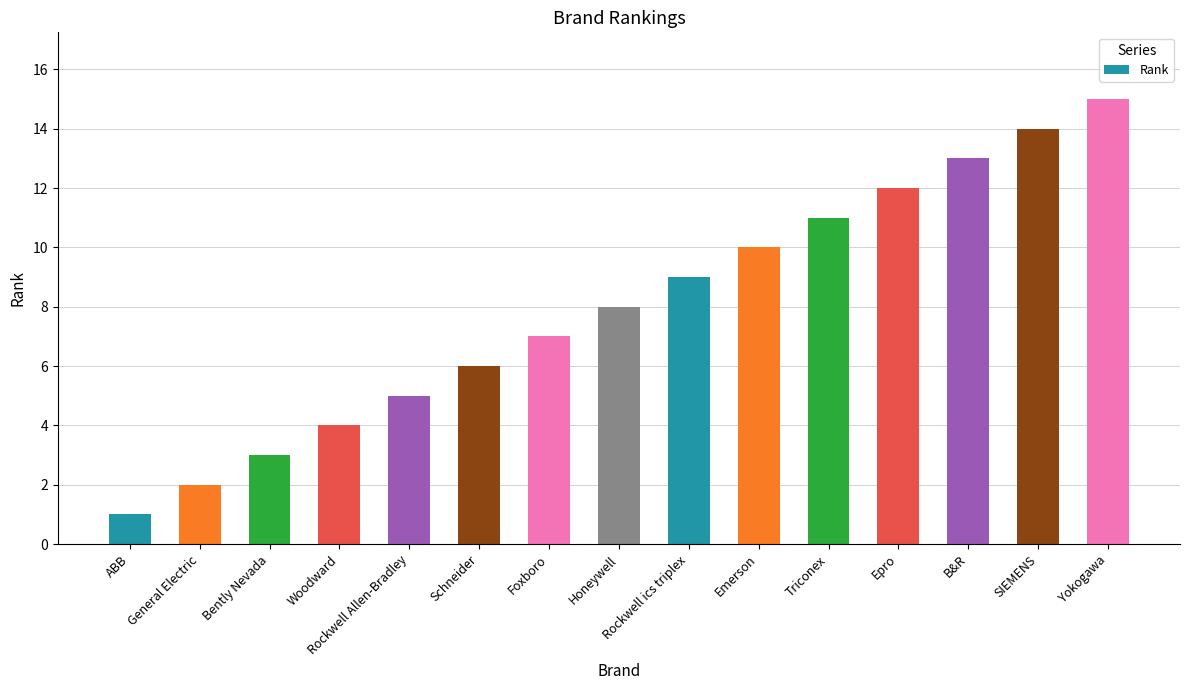

What is the approximate value at Honeywell, to the nearest 5?

10